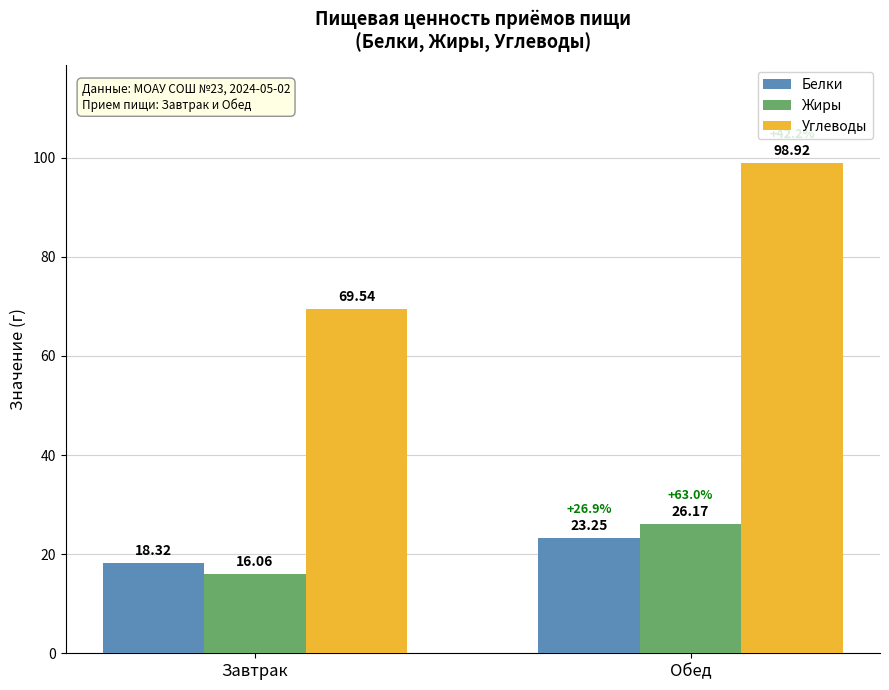

At Завтрак, list the series in order from largest to smallest.

Углеводы, Белки, Жиры